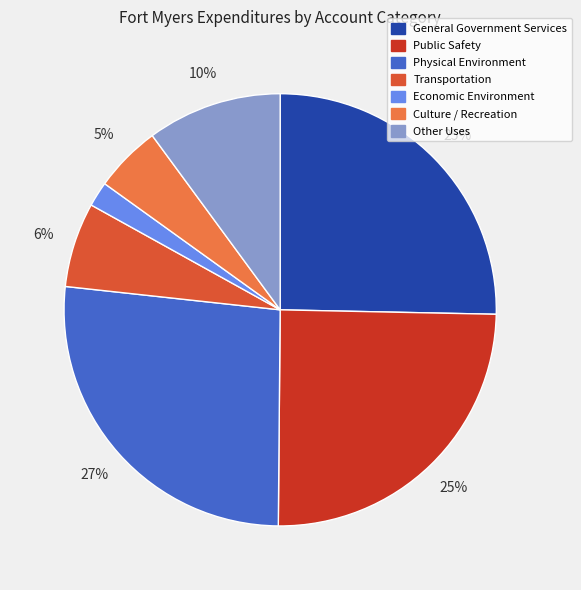

Do Physical Environment and Culture / Recreation together represent more than half of the pie?

No